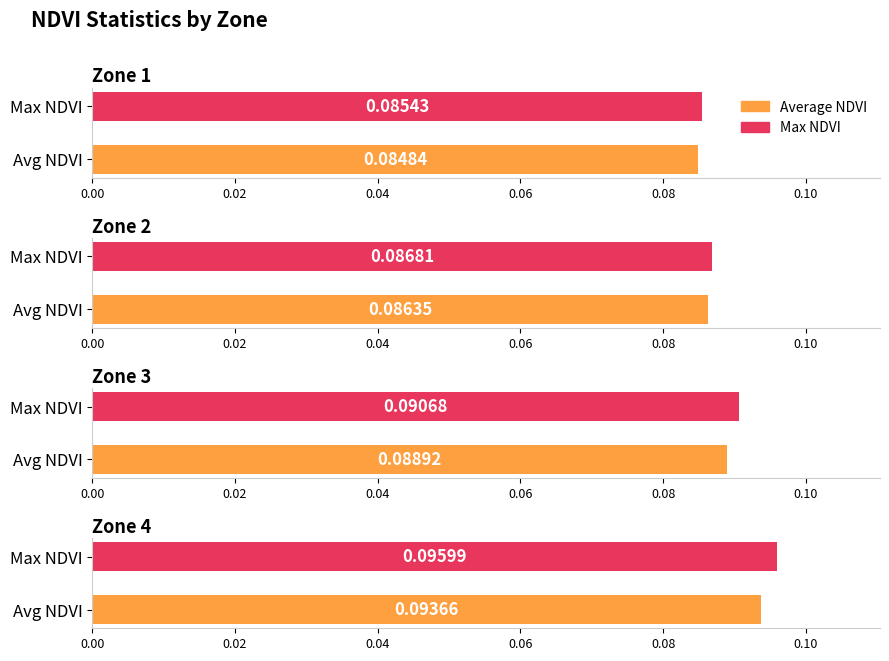

Reading right to left, extract all data points from this chart.

Average NDVI: 0.1	0.1	0.1	0.1
Max NDVI: 0.1	0.1	0.1	0.1